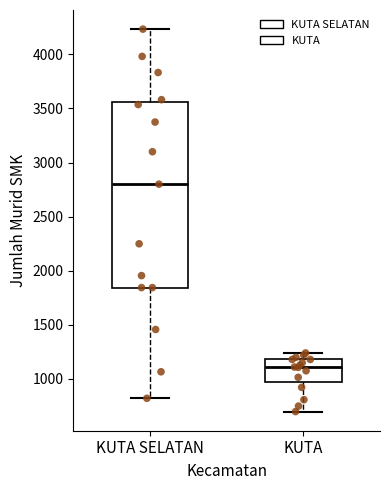

Comparing the boxes themselves (not the whiskers), which one is the tallest?

KUTA SELATAN